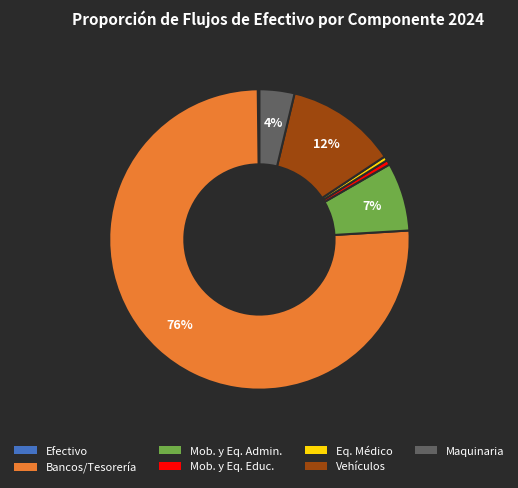

To the nearest percent, what is the difference between the largest and smallest slice percentages?

76%